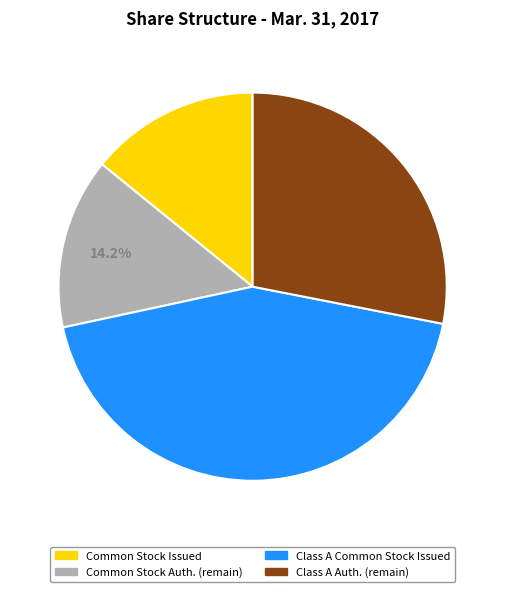

Is there any slice that represents more than half of the pie?

No